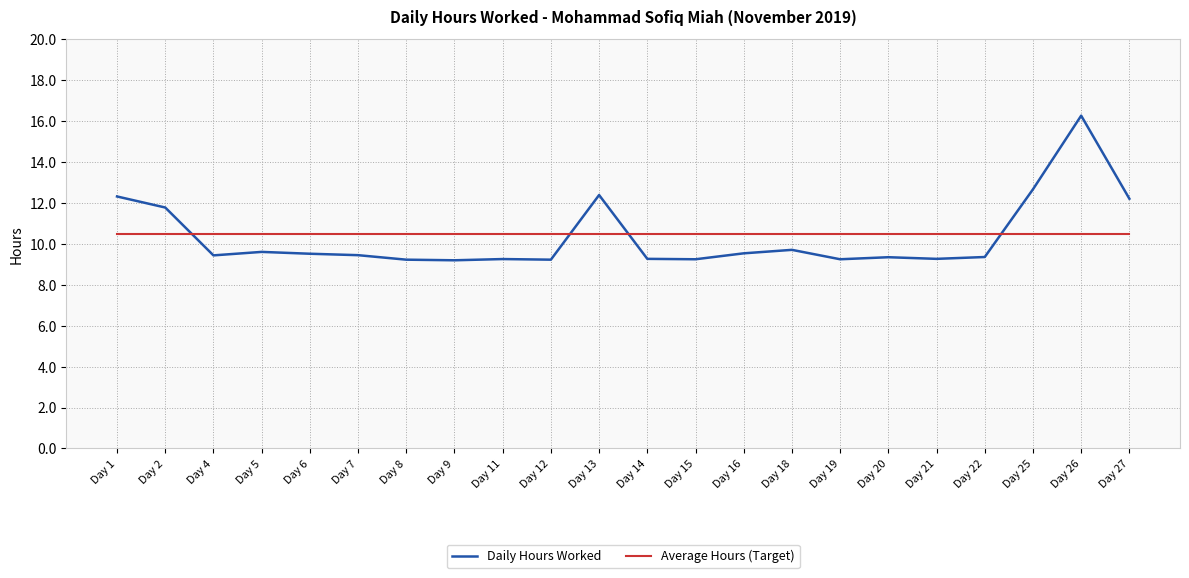

True or false: Daily Hours Worked has more than 2 interior local peaks.

True